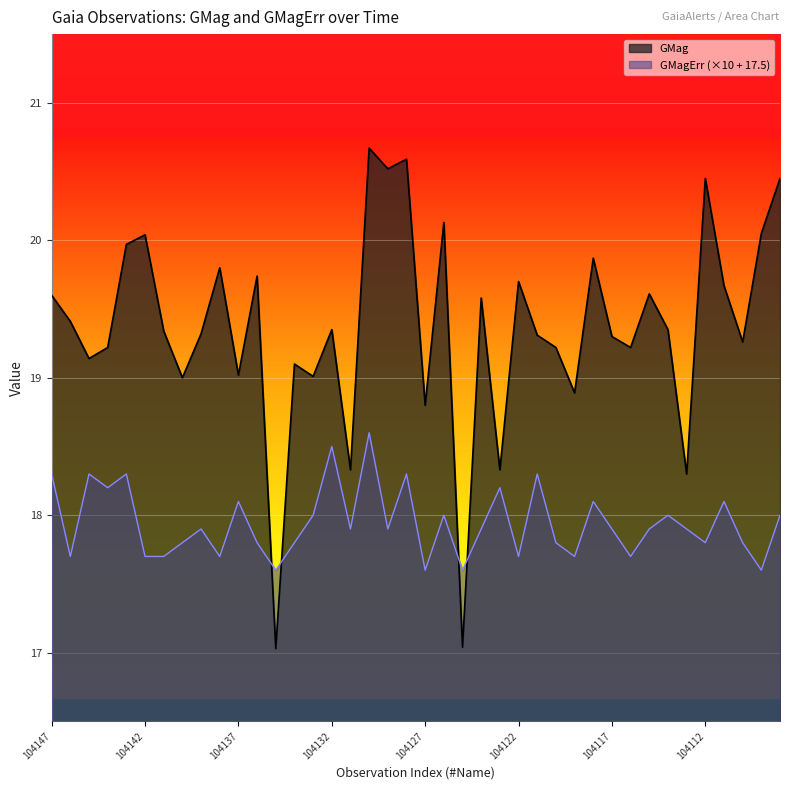

Which label corresponds to the largest value in the chart?

GaiaX21-104130